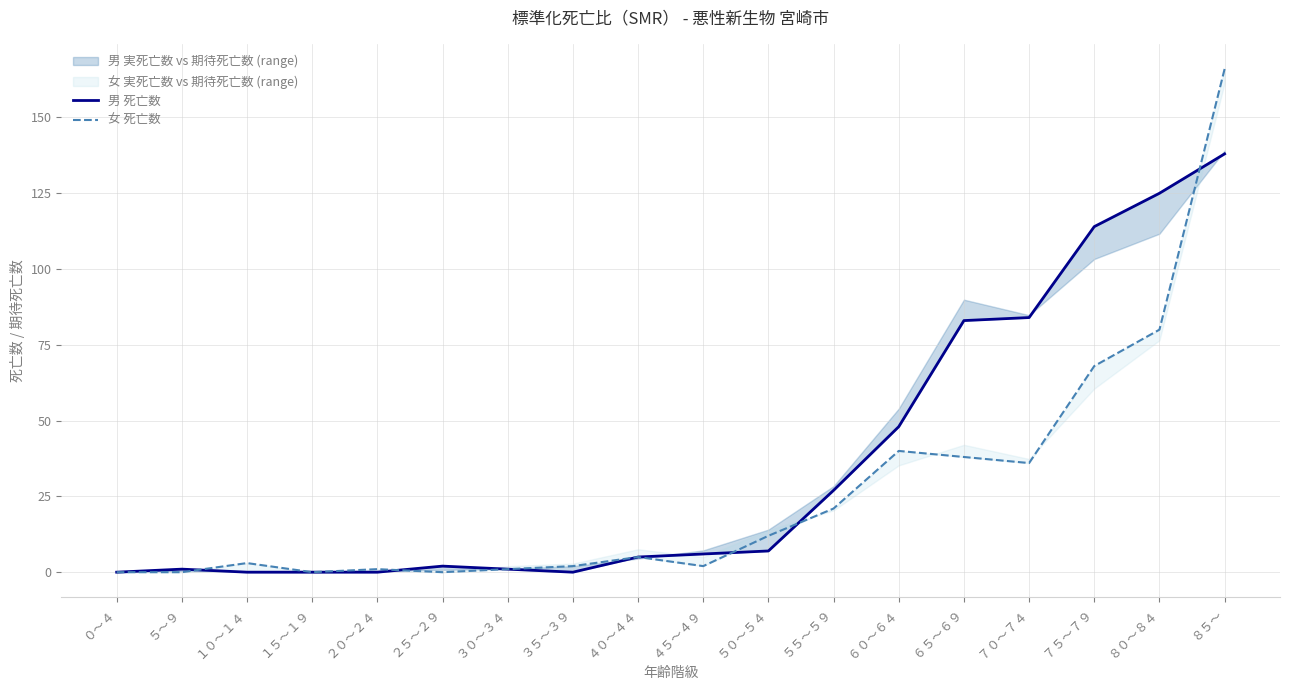

True or false: 女 死亡数 and 男 死亡数 intersect in this chart.

True